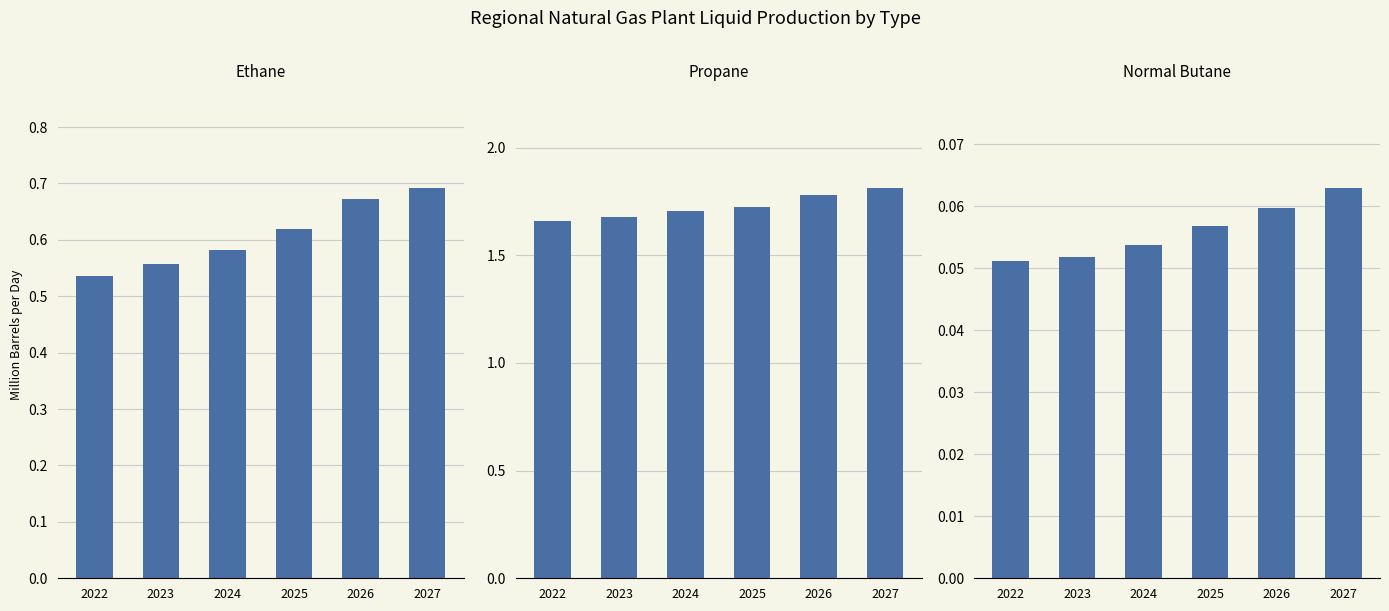

What is the value of the Normal Butane bar at the 2nd from the left?

0.1